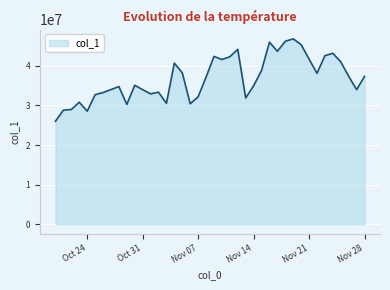

What is the greatest value displayed?

46808749.5